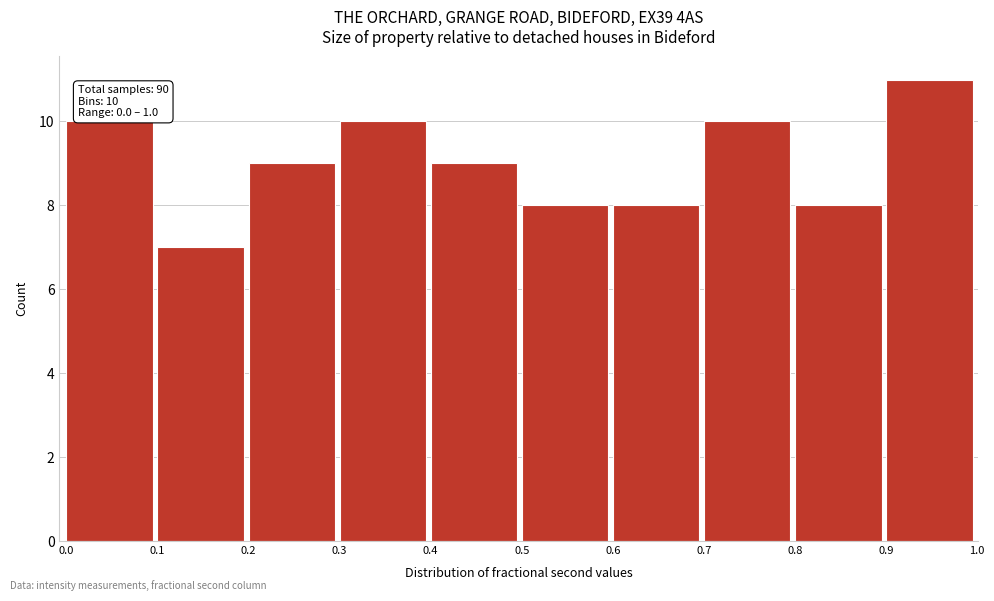

Over which range of the x-axis is the bar tallest?

0.9 to 1.0